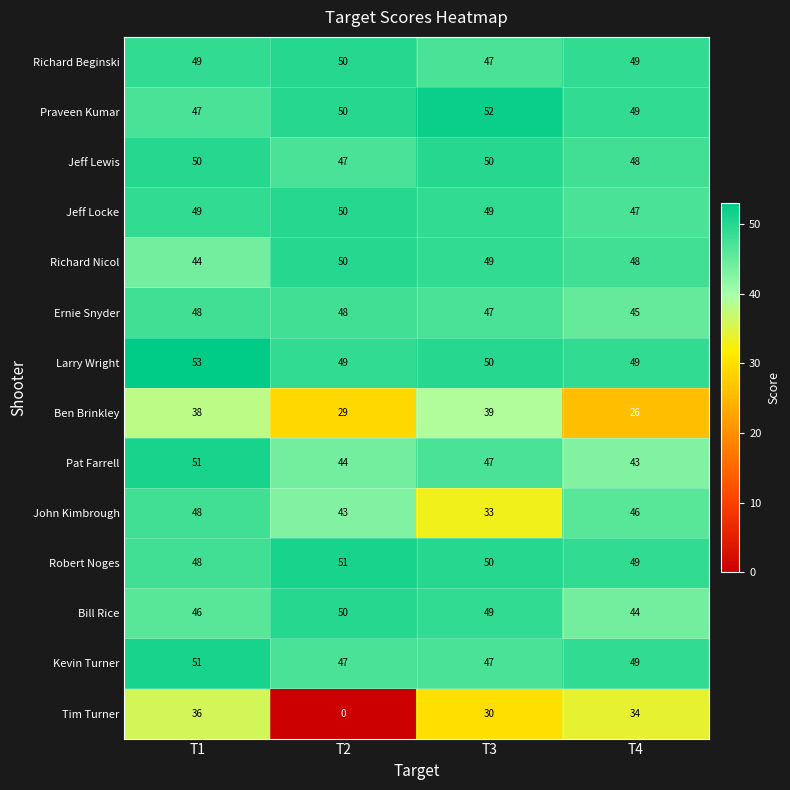

Where does the John Kimbrough series first go above 46?

T1